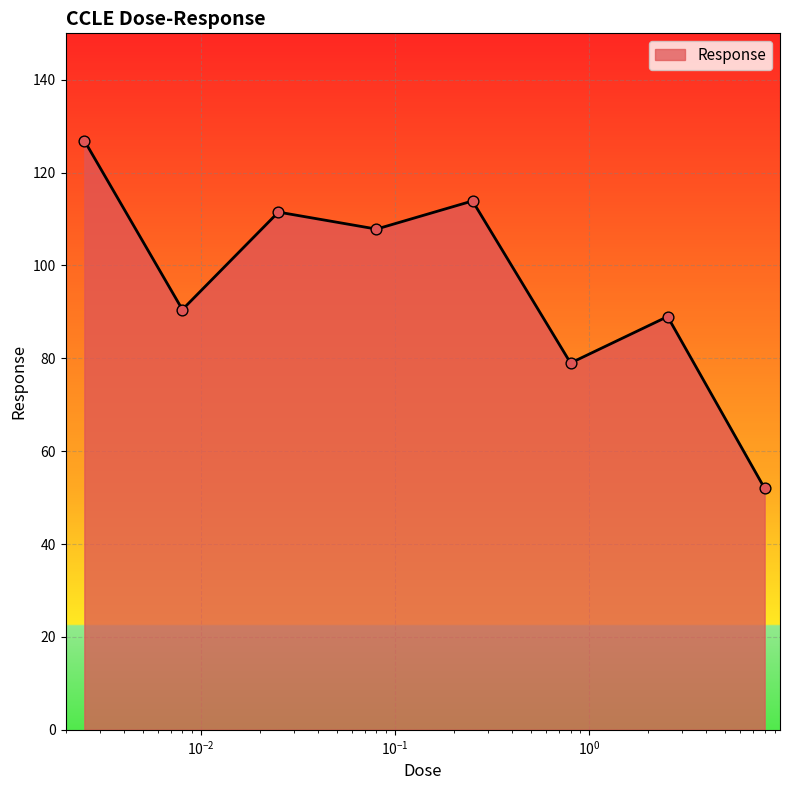

True or false: there are more than 2 points higher than both neighbors.

True